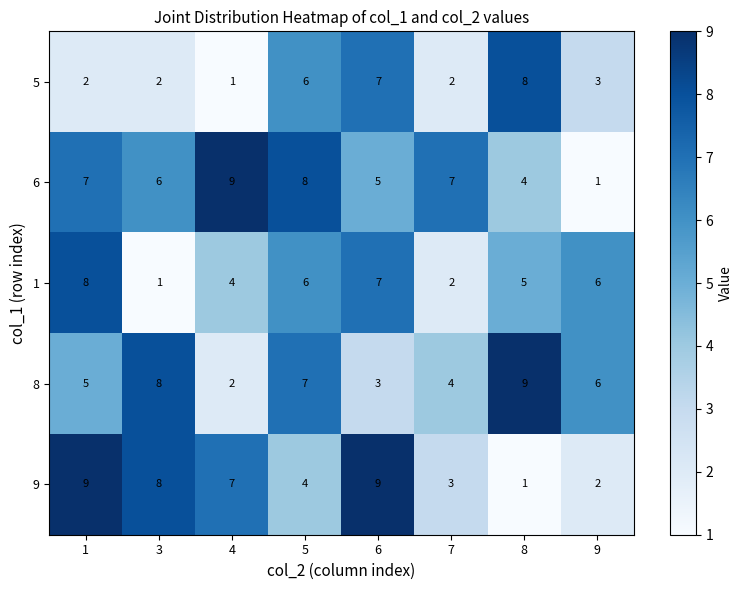

At which label does 8 first exceed 6?

3